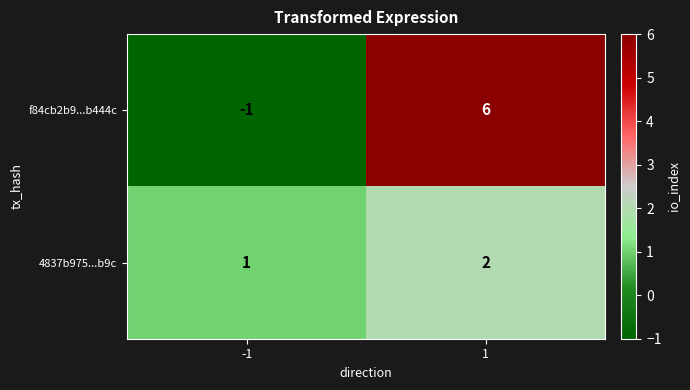

The value of f84cb2b9...b444c at -1 is -2. True or false?

False